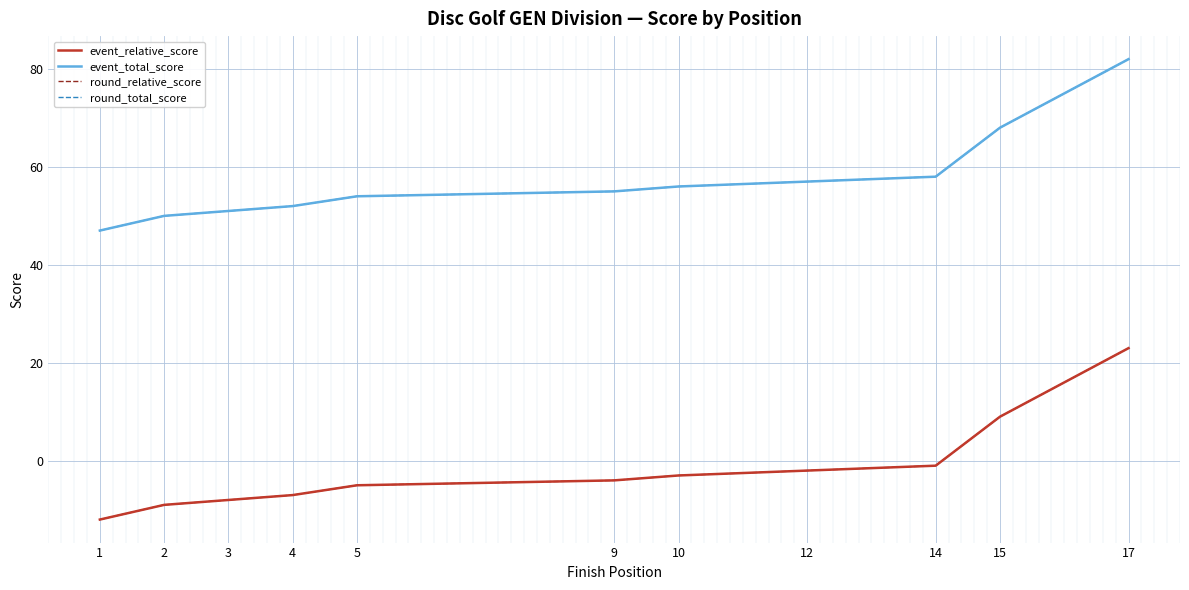

True or false: round_relative_score has a value of -9 at 2.

True